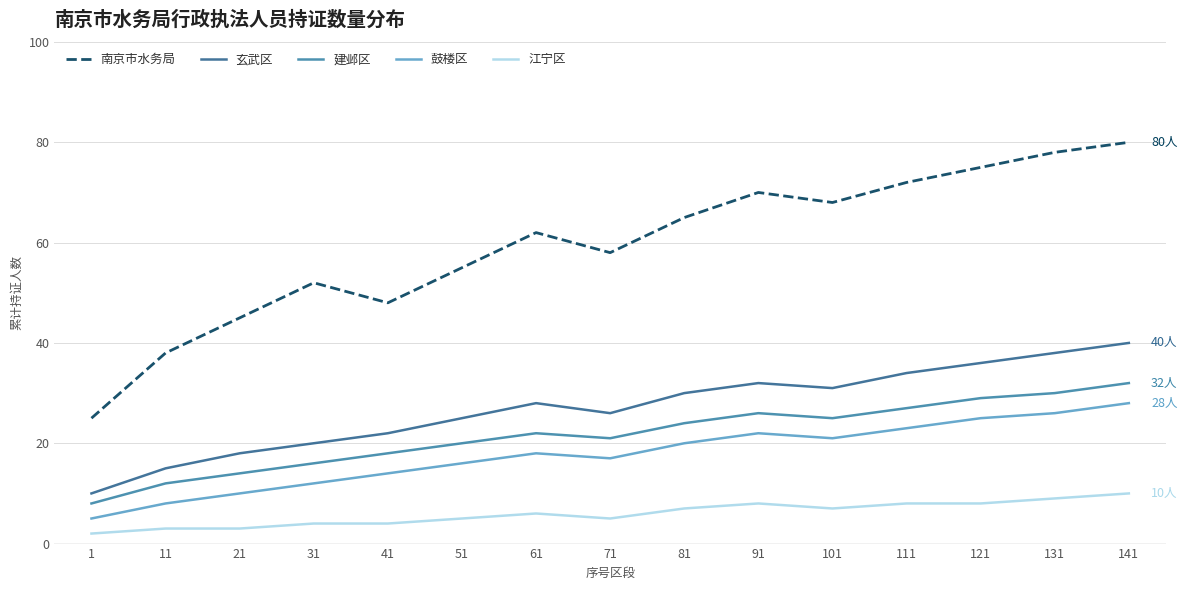

At how many categories does at least one series exceed 18?

15